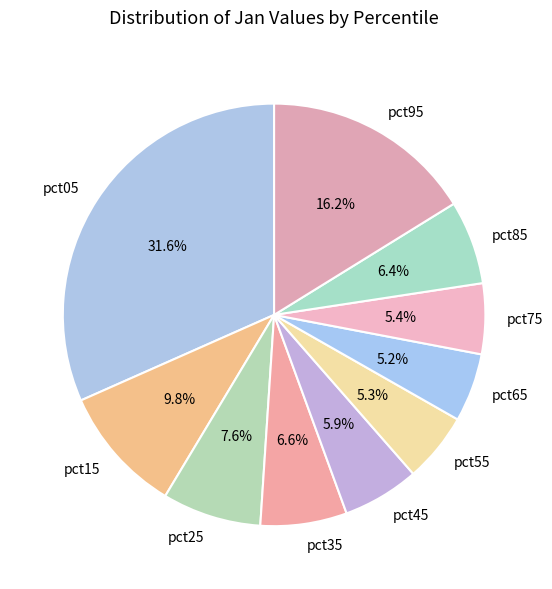

Count the number of slices in the pie.

10